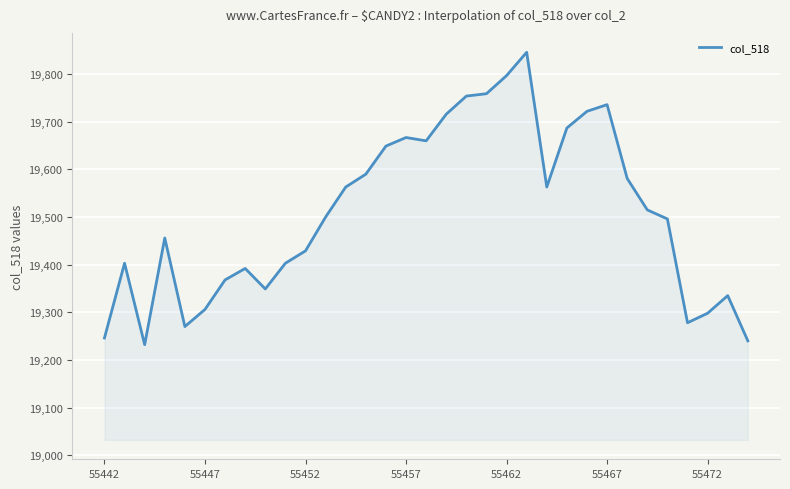

Count the number of data series in this chart.

1